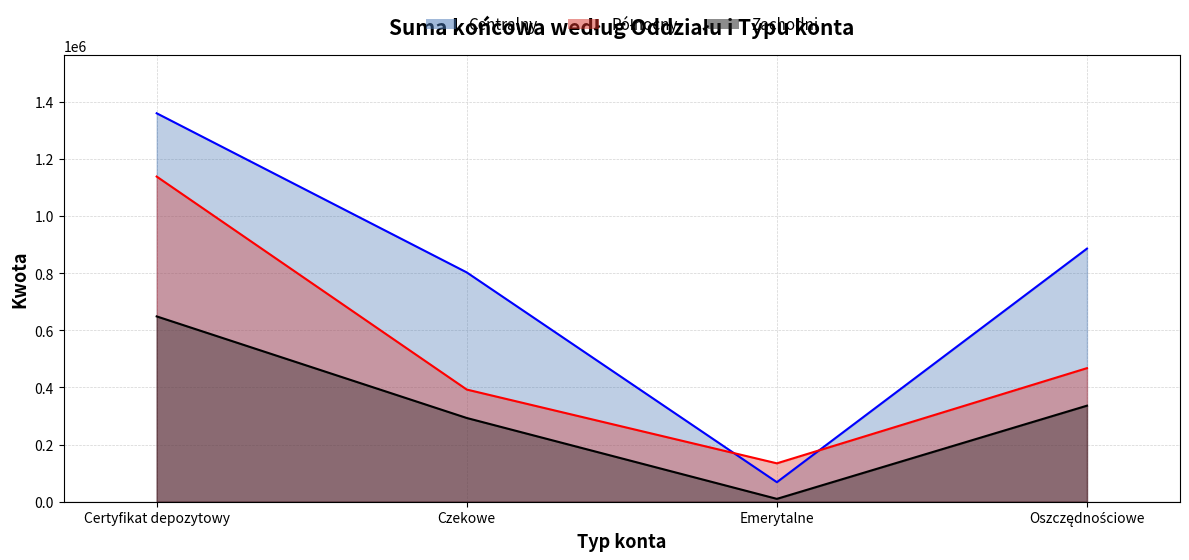

What is the lowest value of the Centralny series?

68380